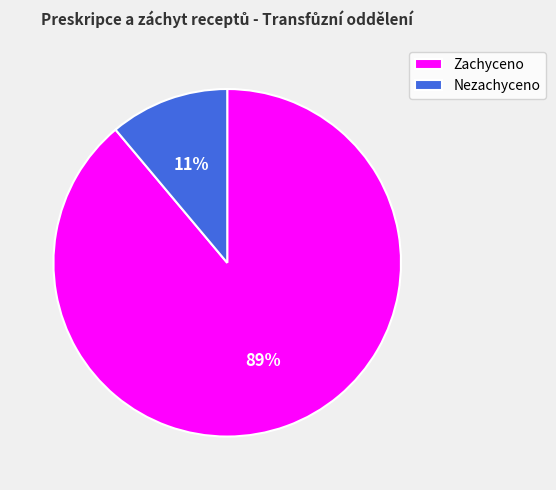

How many slices are in this pie chart?

2